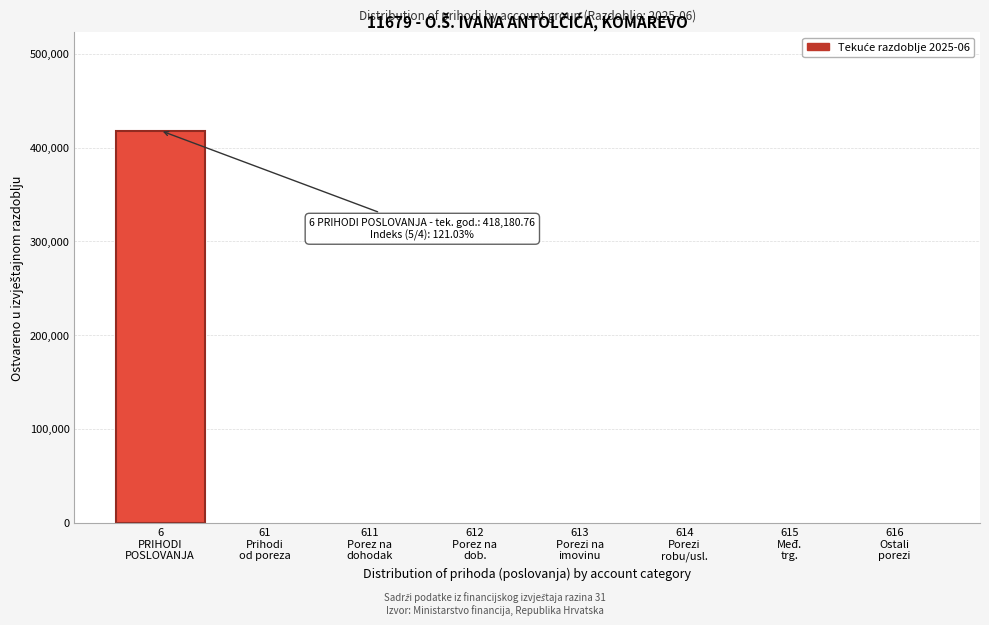

What is the maximum value shown in the chart?

418180.8